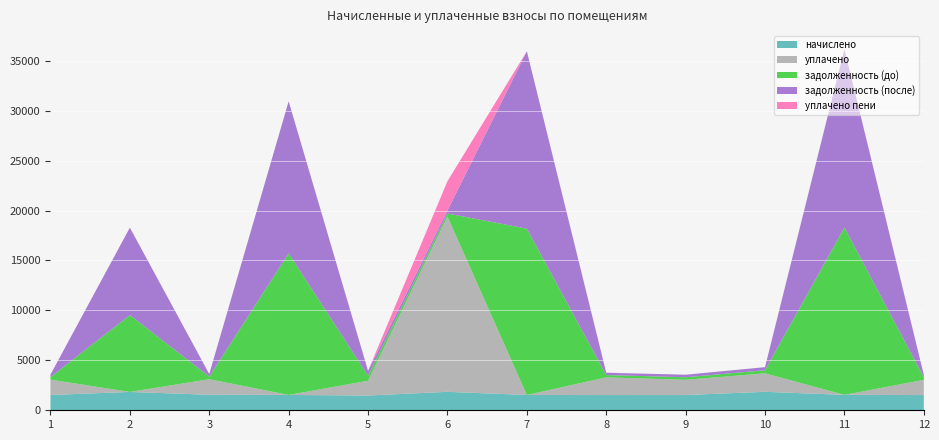

Reading left to right, extract all data points from this chart.

начислено: 1532.8	1838.0	1555.0	1535.9	1478.7	1847.6	1532.8	1523.2	1526.4	1850.8	1542.3	1523.2
уплачено: 1532.8	0.0	1554.8	0.0	1479.0	17552.0	0.0	1772.8	1526.4	1850.8	0.0	1523.2
задолженность (до): 255.5	7692.6	261.3	14179.7	493.9	307.9	16655.8	232.0	254.4	308.5	16759.5	253.9
задолженность (после): 255.5	8760.2	259.3	15230.3	492.9	307.9	17770.1	227.8	254.4	308.5	17862.7	253.9
уплачено пени: 0.0	0.0	2.2	0.0	2.6	2921.9	0.0	12.6	0.0	0.0	0.0	0.0